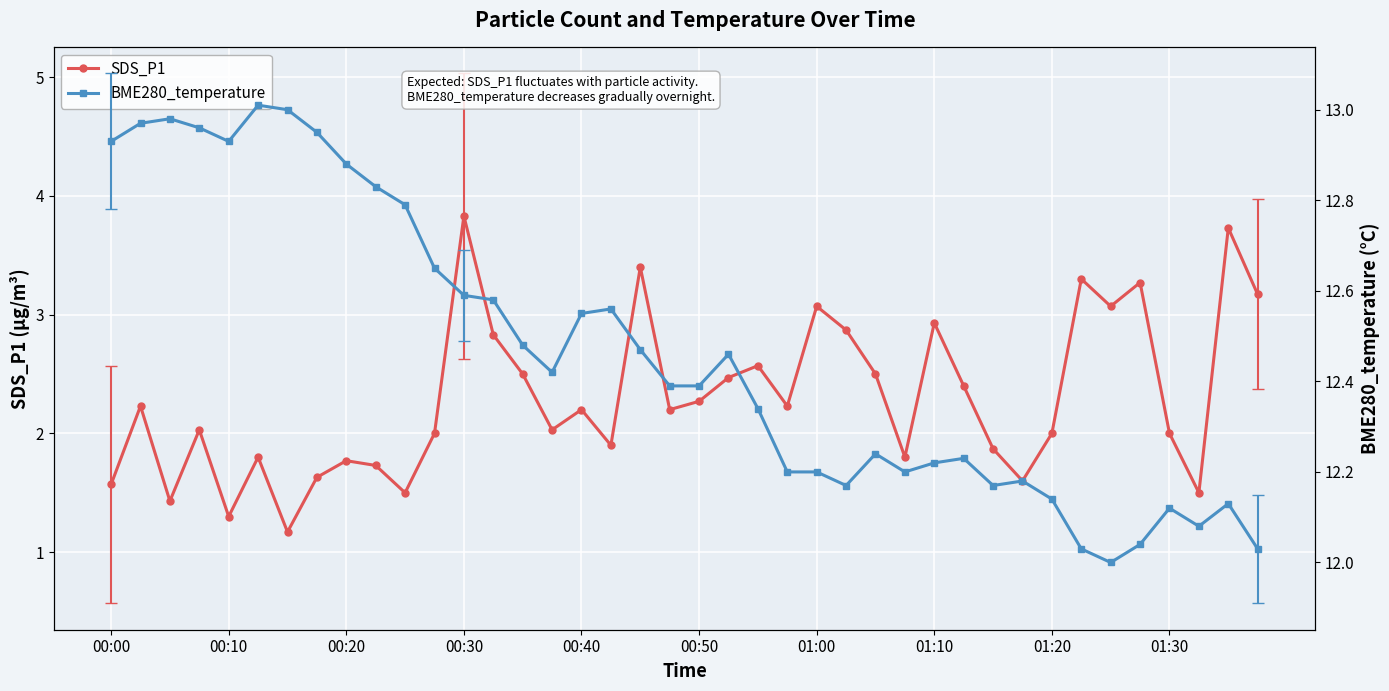

What is the highest value of the SDS_P1 series?

3.8